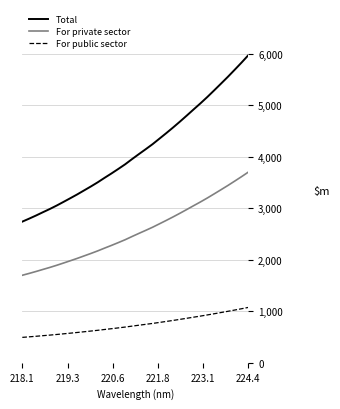

True or false: For public sector and Total cross at least once.

False